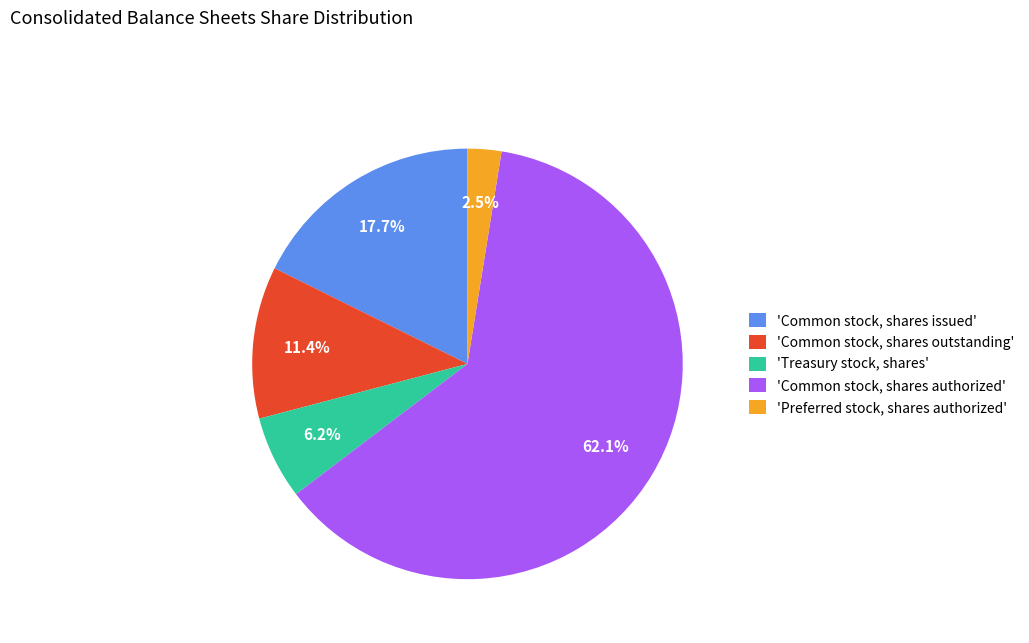

Rank the categories by value from highest to lowest.

'Common stock, shares authorized', 'Common stock, shares issued', 'Common stock, shares outstanding', 'Treasury stock, shares', 'Preferred stock, shares authorized'